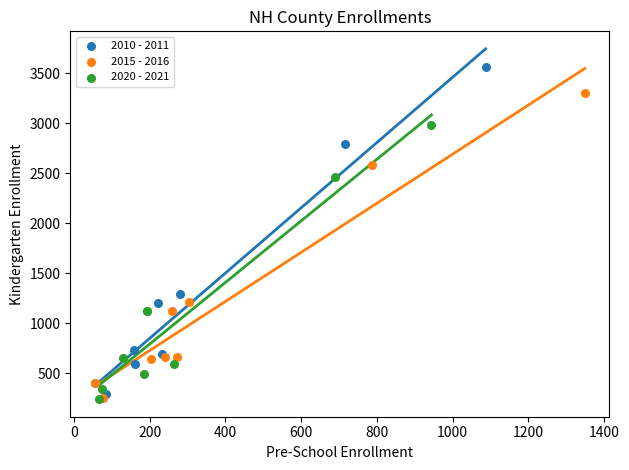

Which series contains the highest Y value?

2010 - 2011